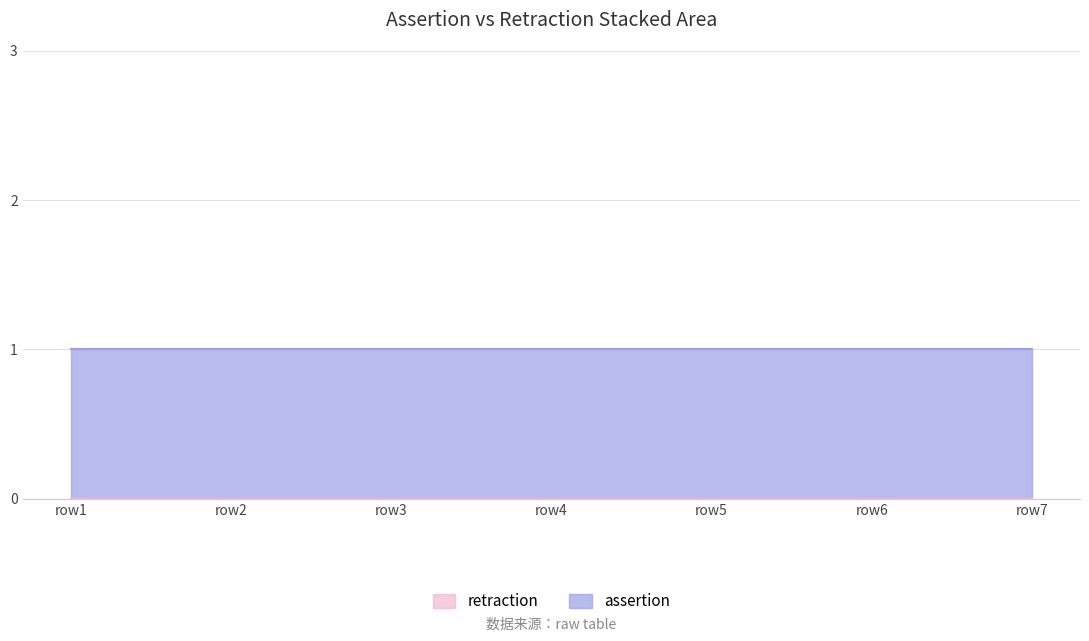

Which series has the largest total across all categories?

assertion